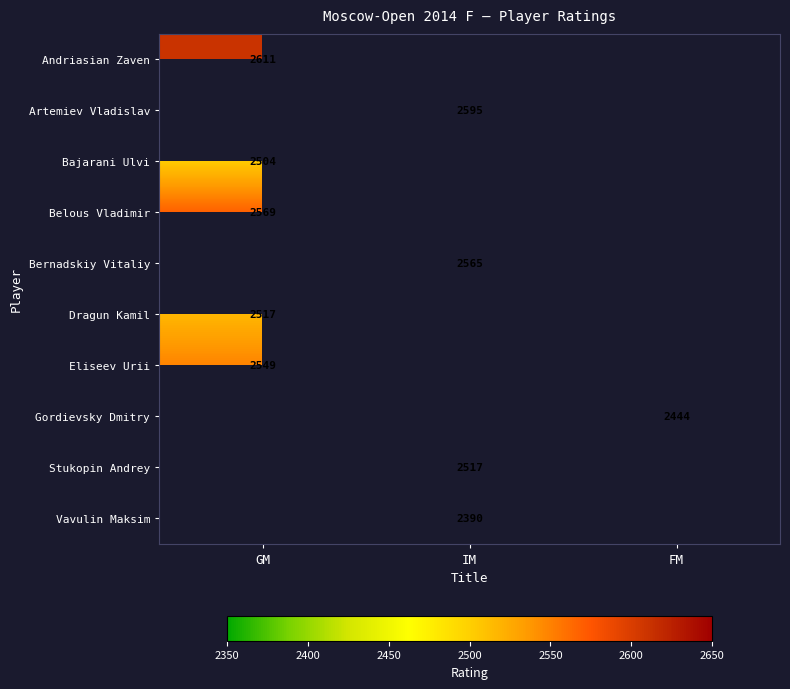

The value of Gordievsky Dmitry at FM is 1316. True or false?

False